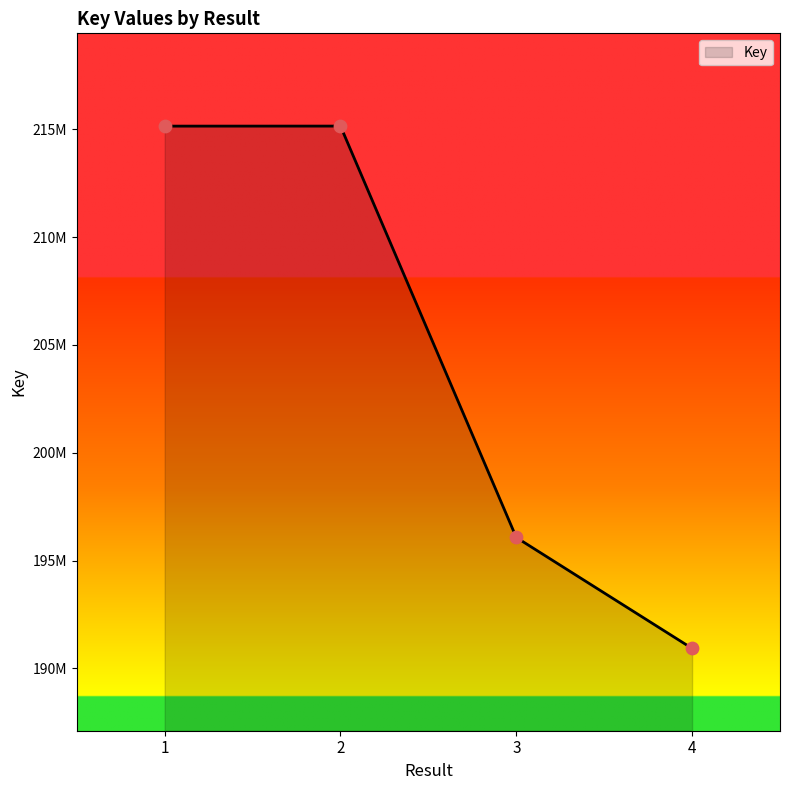

What is the change in value from 2 to 4?

-24234564